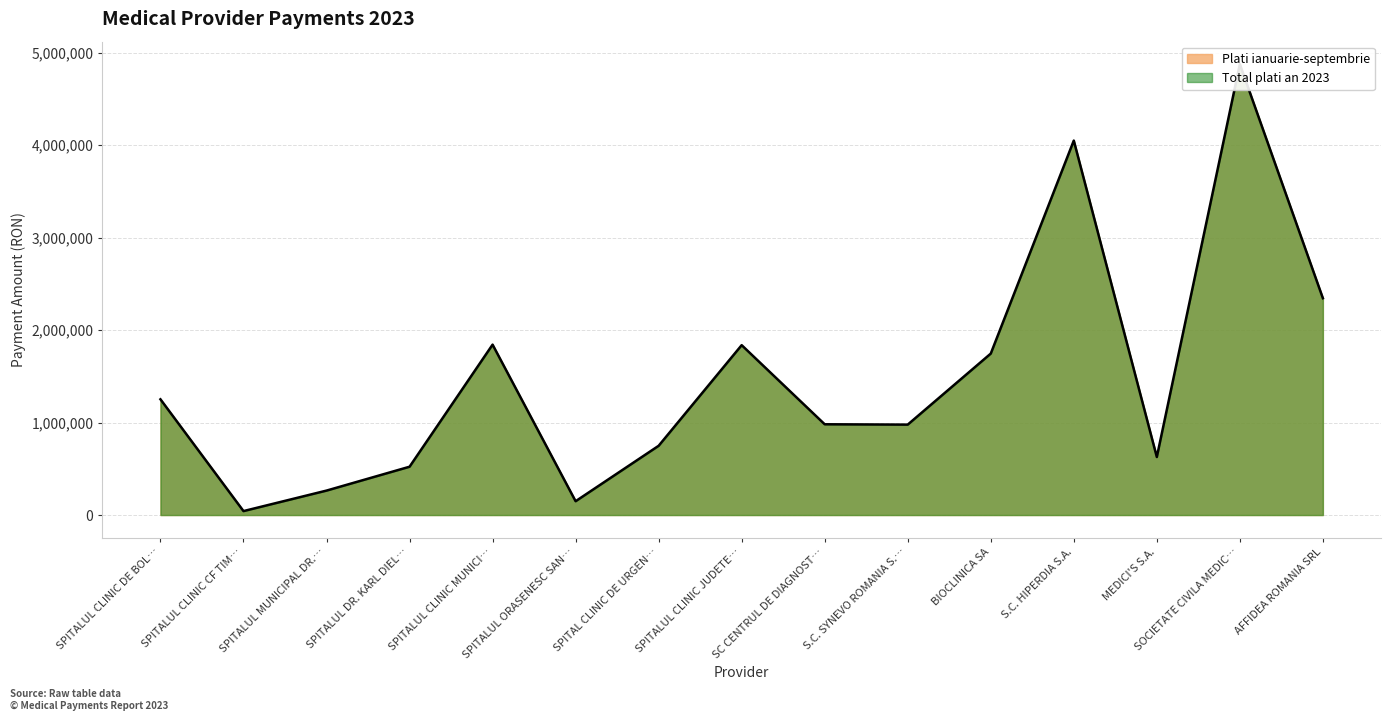

What position from the right is SPITALUL CLINIC MUNICI…?

11